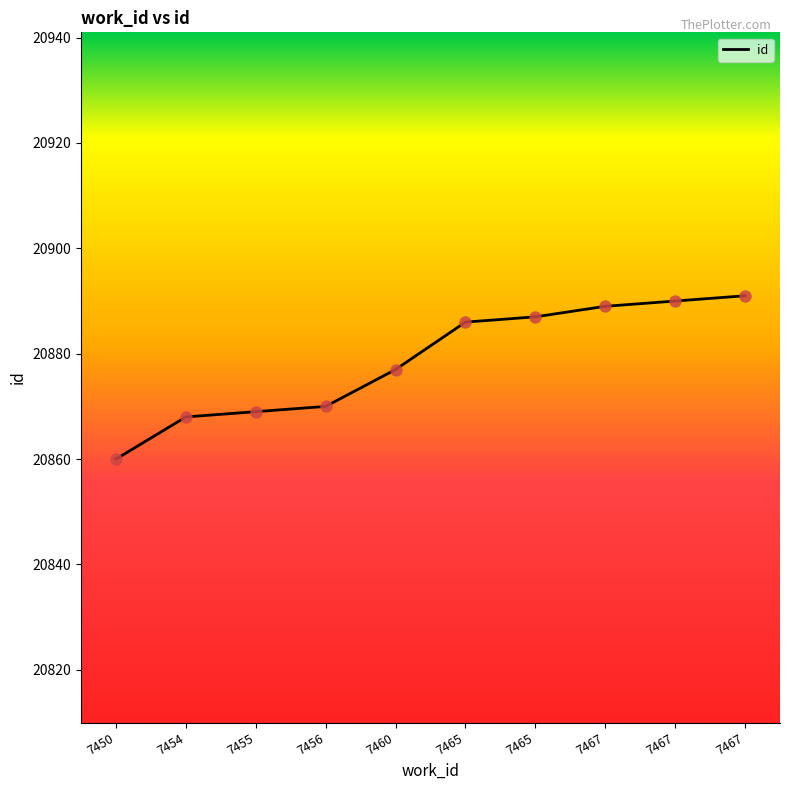

What is the change in value from 7450 to 7455?

+9